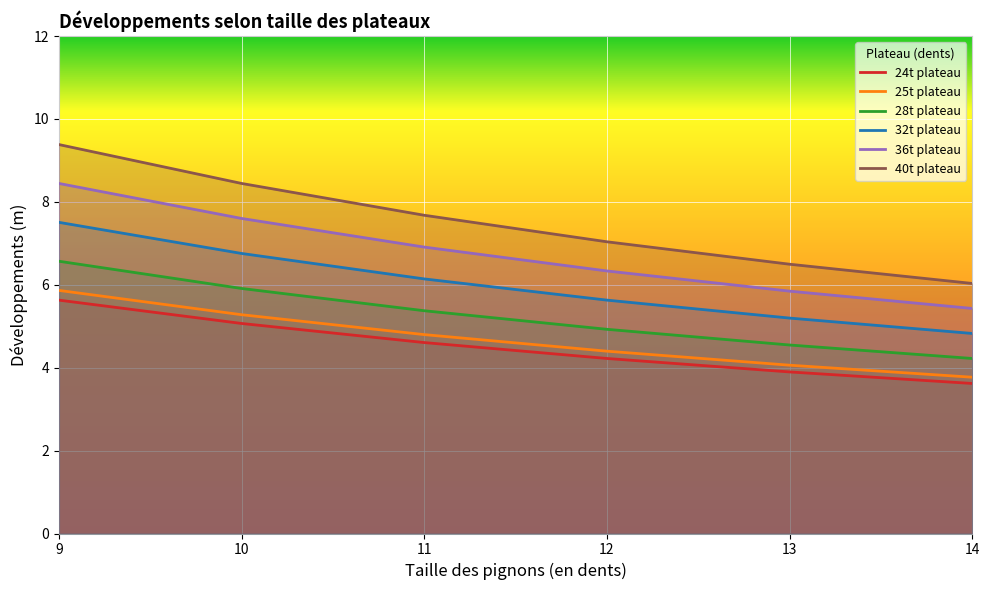

At which category is the sum across all series the highest?

9